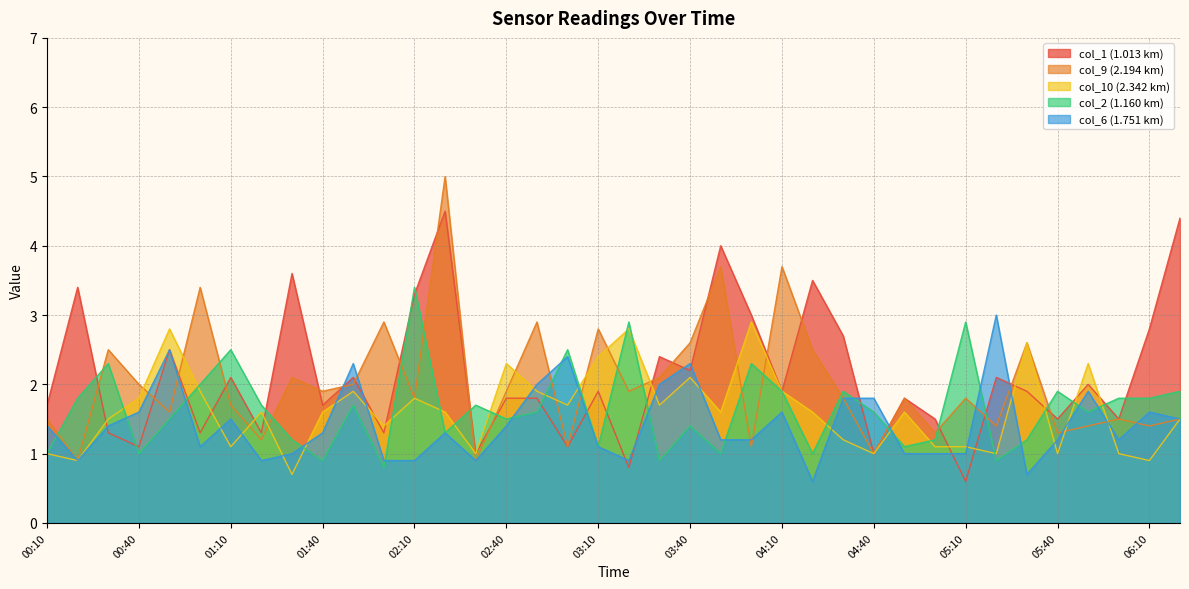

What is the label of the 7th point from the left?

01:10